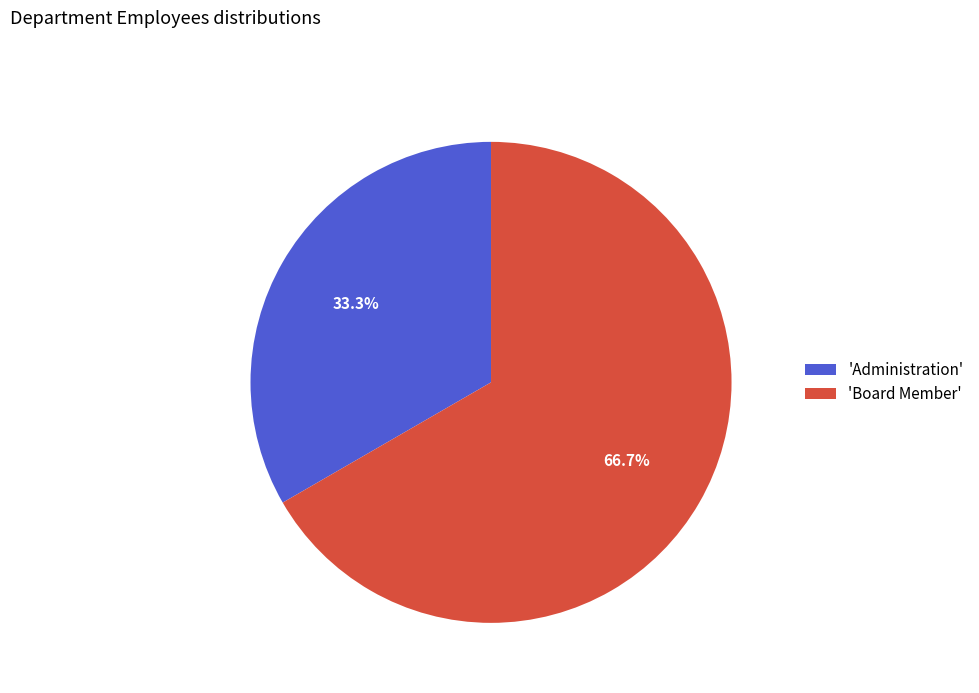

What is the smallest slice in the pie chart?

'Administration'